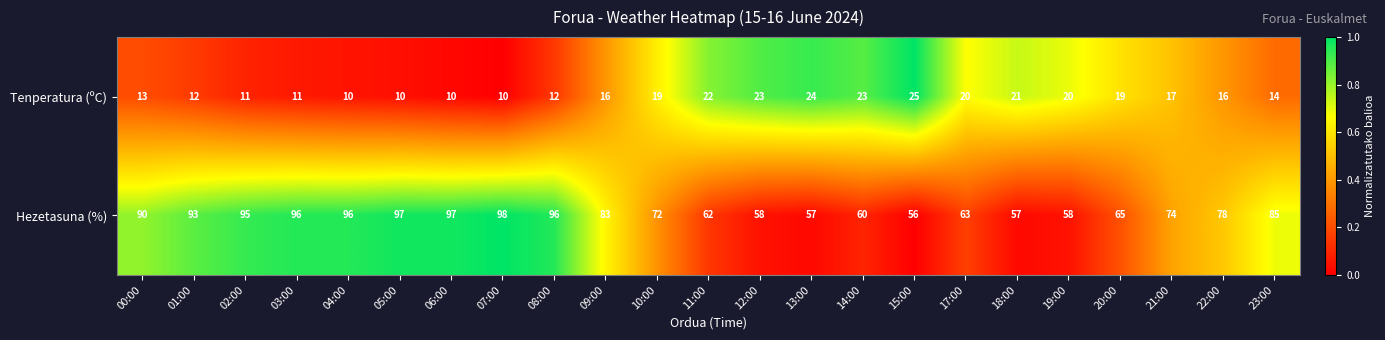

Rank the series by their average value, from highest to lowest.

Hezetasuna (%), Tenperatura (ºC)